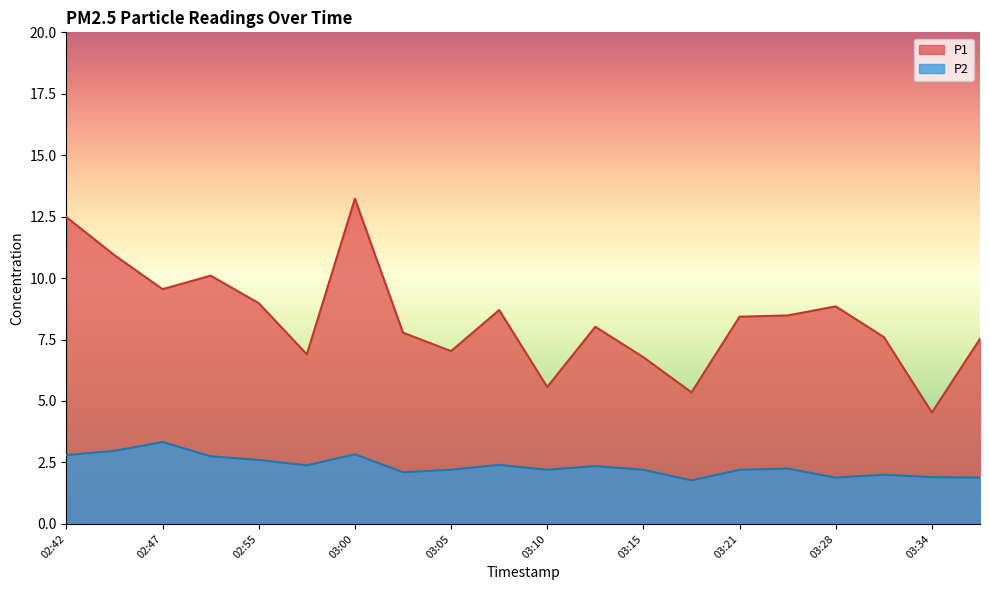

What is the label of the 14th point from the left?

03:18